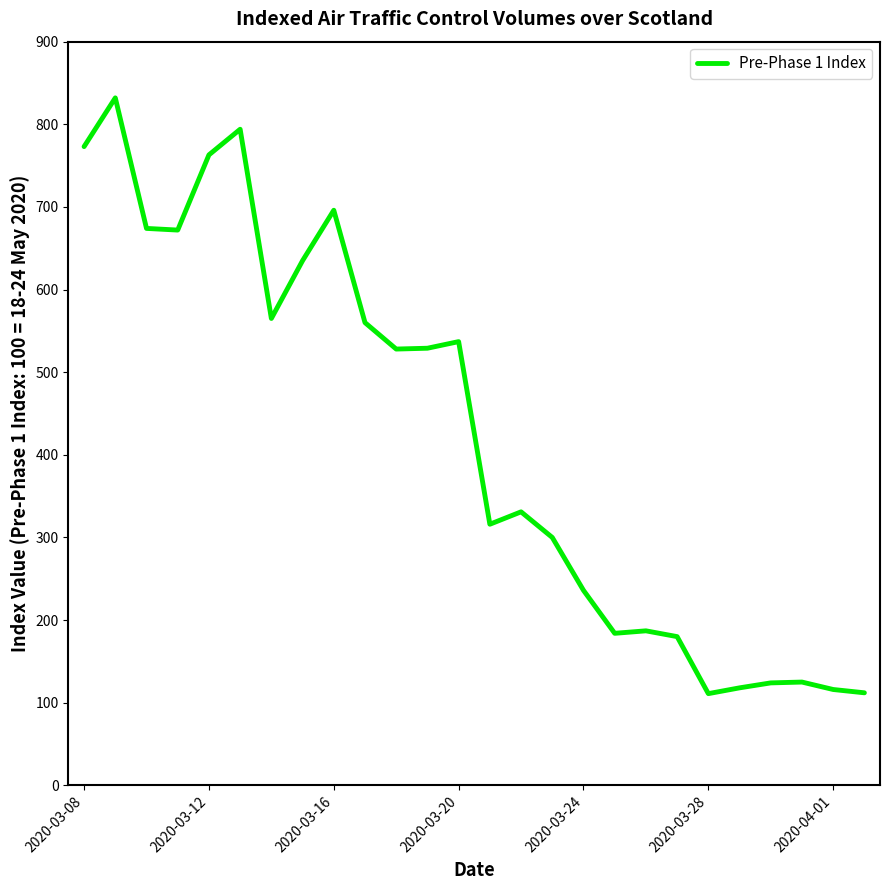

What is the minimum value shown in the chart?

111